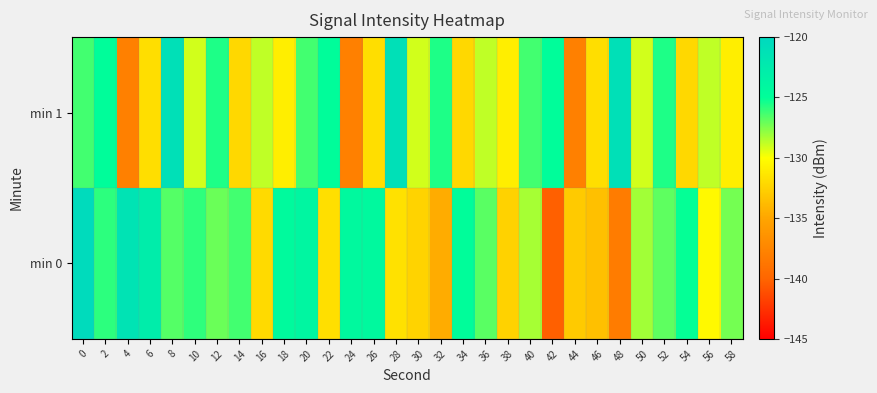

Rank the series by their average value, from lowest to highest.

min 1, min 0